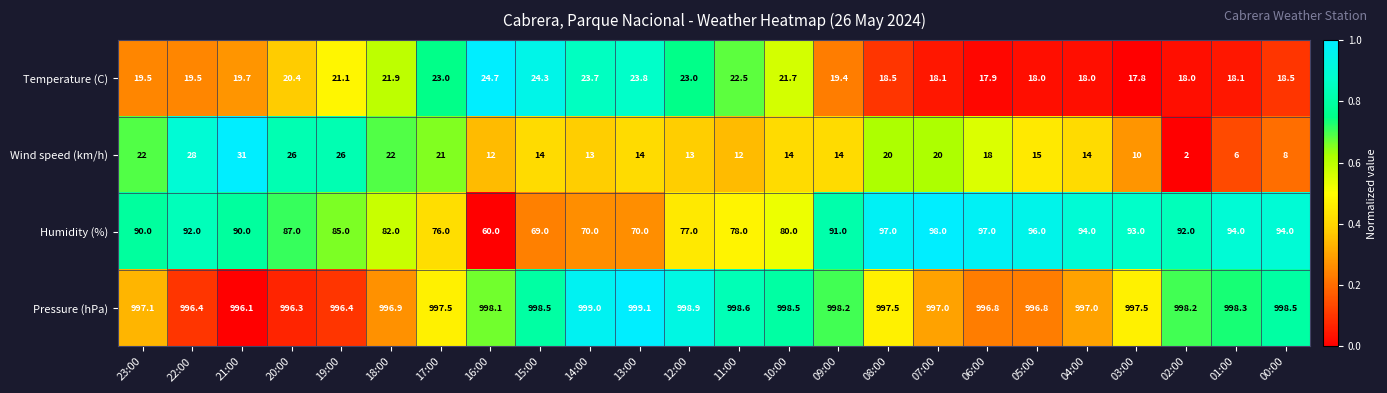

How many series are shown in this chart?

4